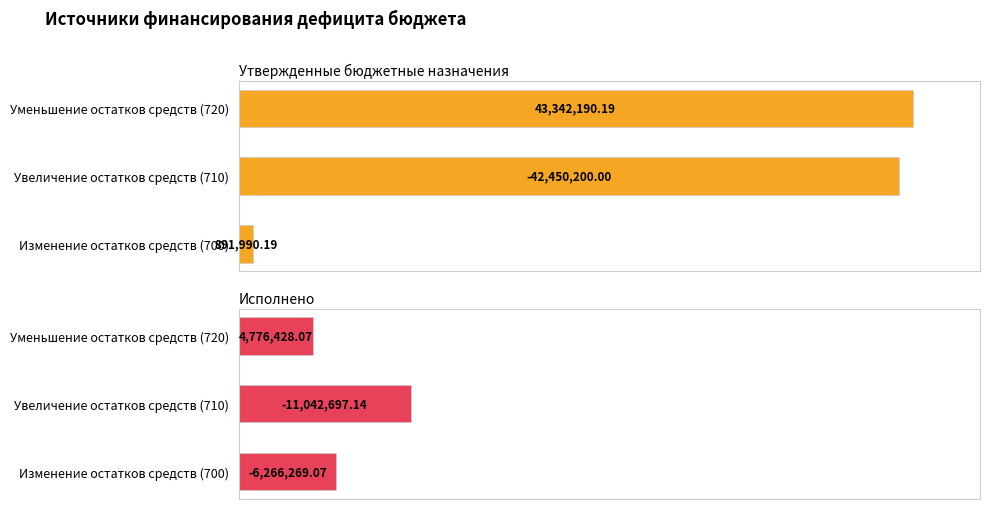

Between 0 and 2, which is larger?

2